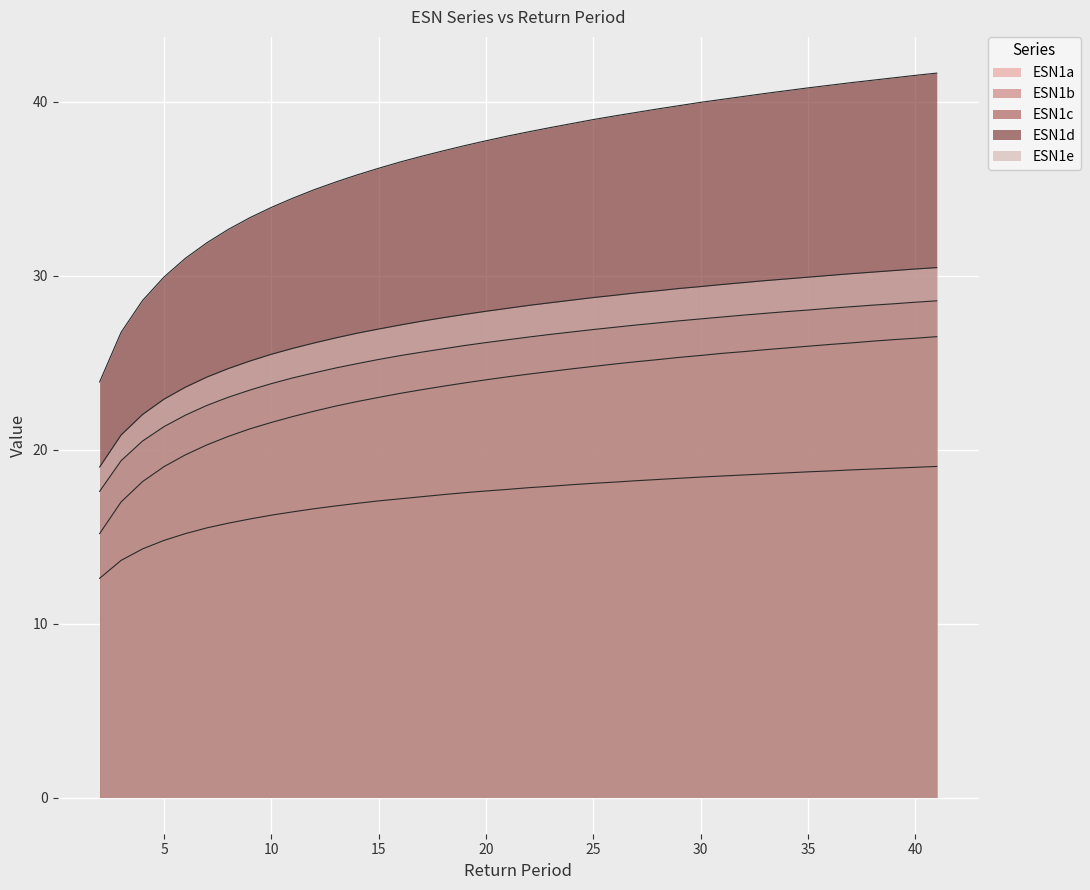

True or false: ESN1b and ESN1c cross at least once.

False